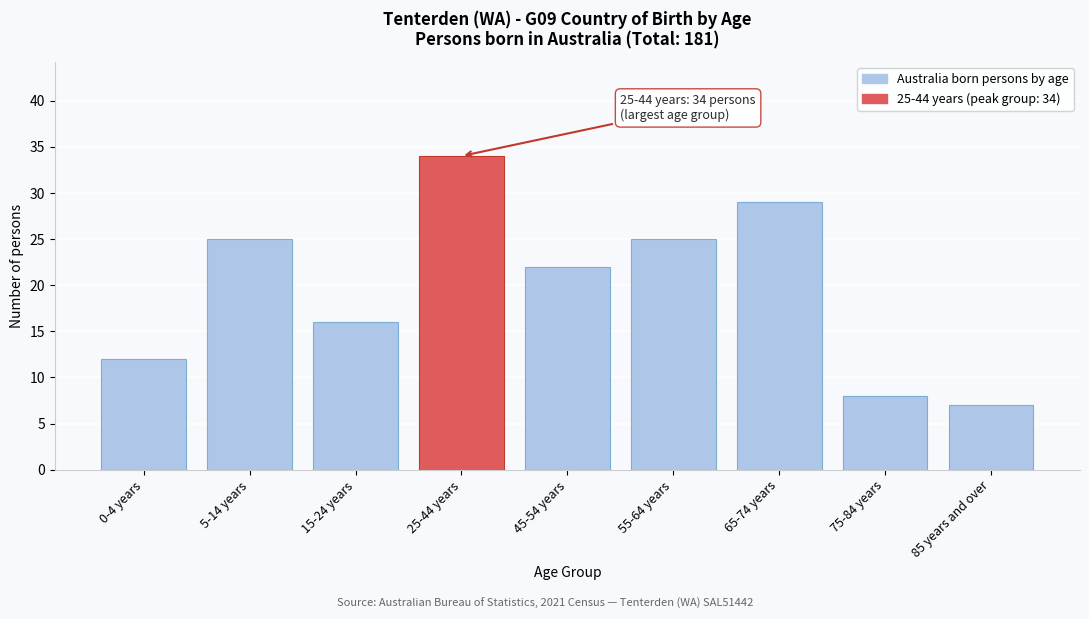

Reading left to right, list all the values displayed in this chart.

0-4 years=12	5-14 years=25	15-24 years=16	25-44 years=34	45-54 years=22	55-64 years=25	65-74 years=29	75-84 years=8	85 years and over=7